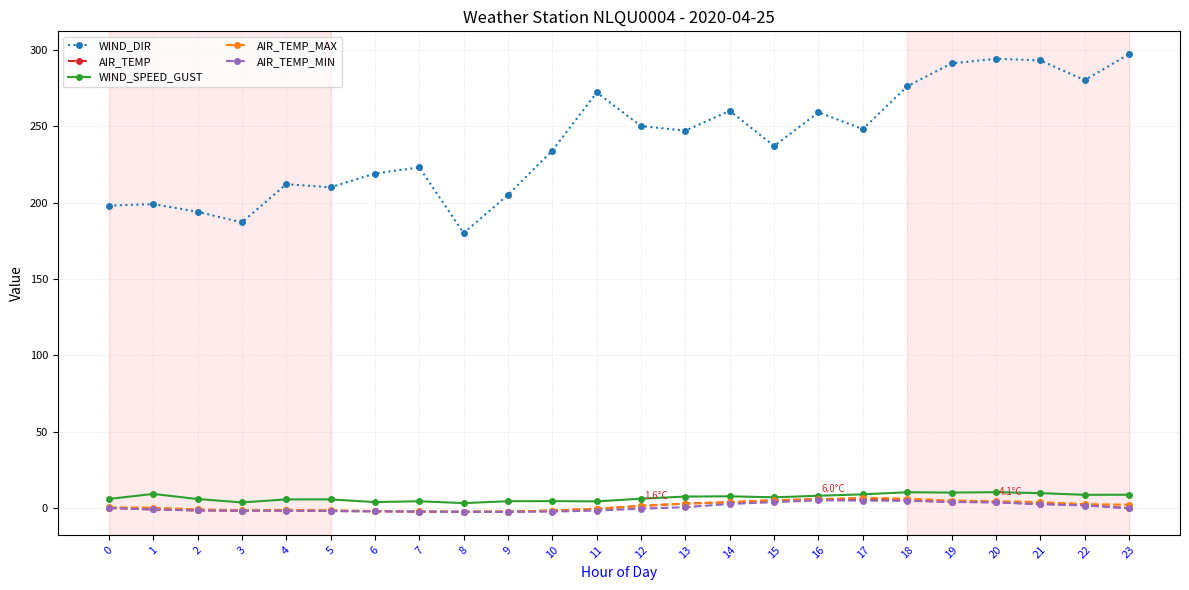

The AIR_TEMP_MAX series shows 3.2 at 13. True or false?

True